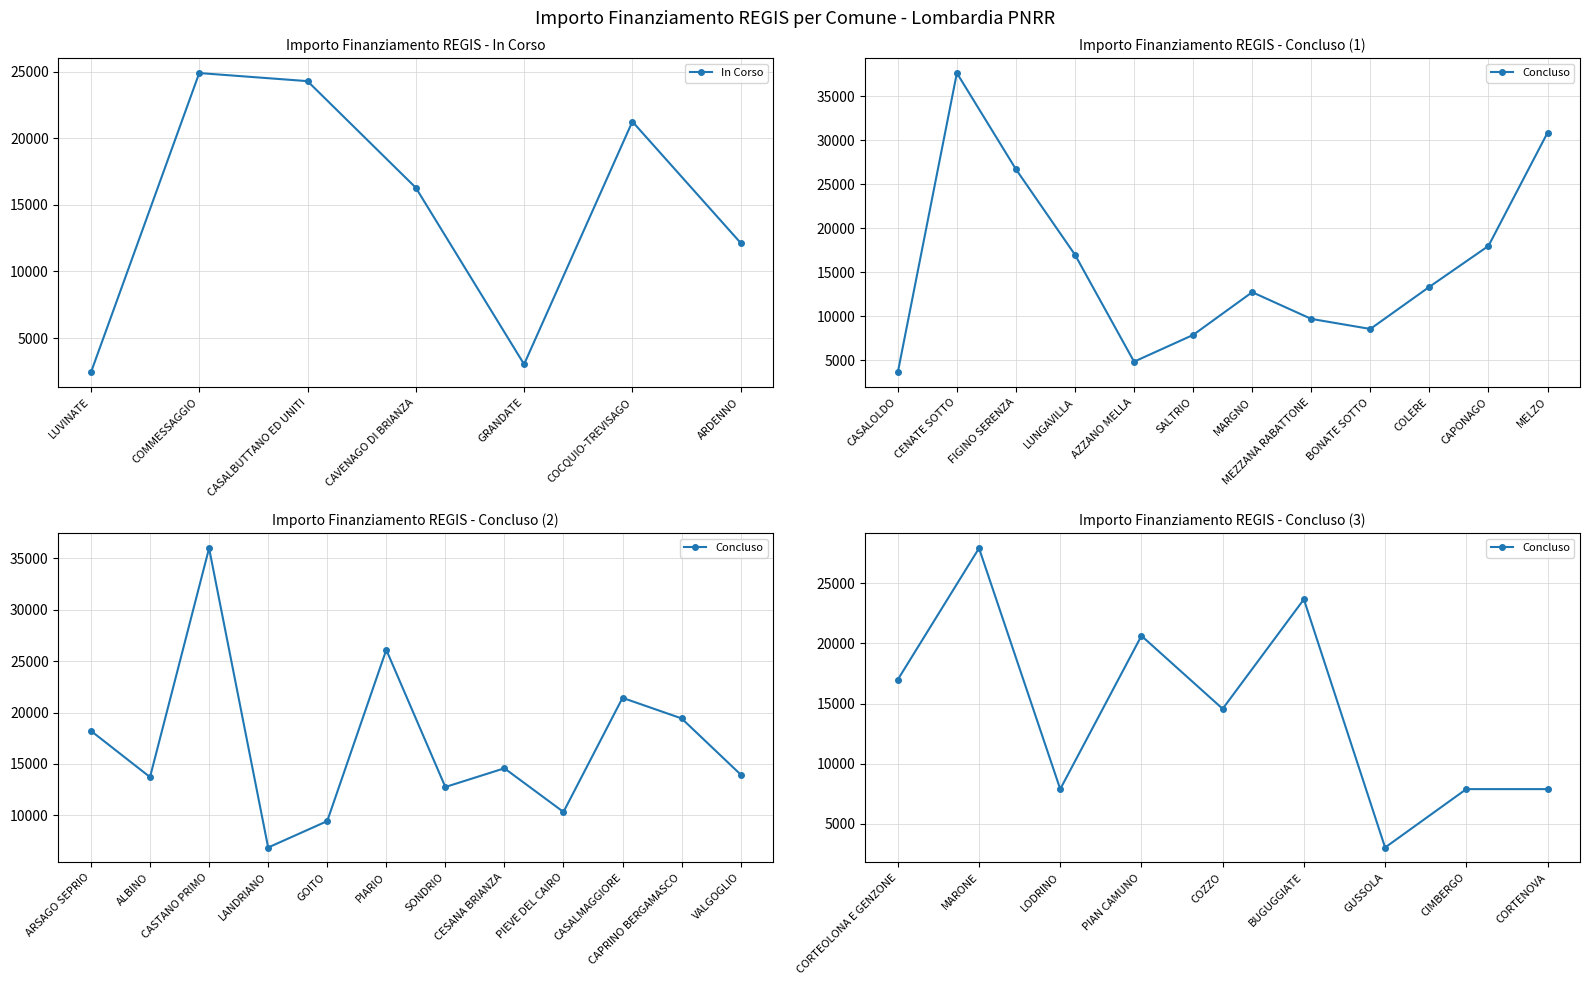

What is the difference between the values at LUVINATE and COCQUIO-TREVISAGO?

18817